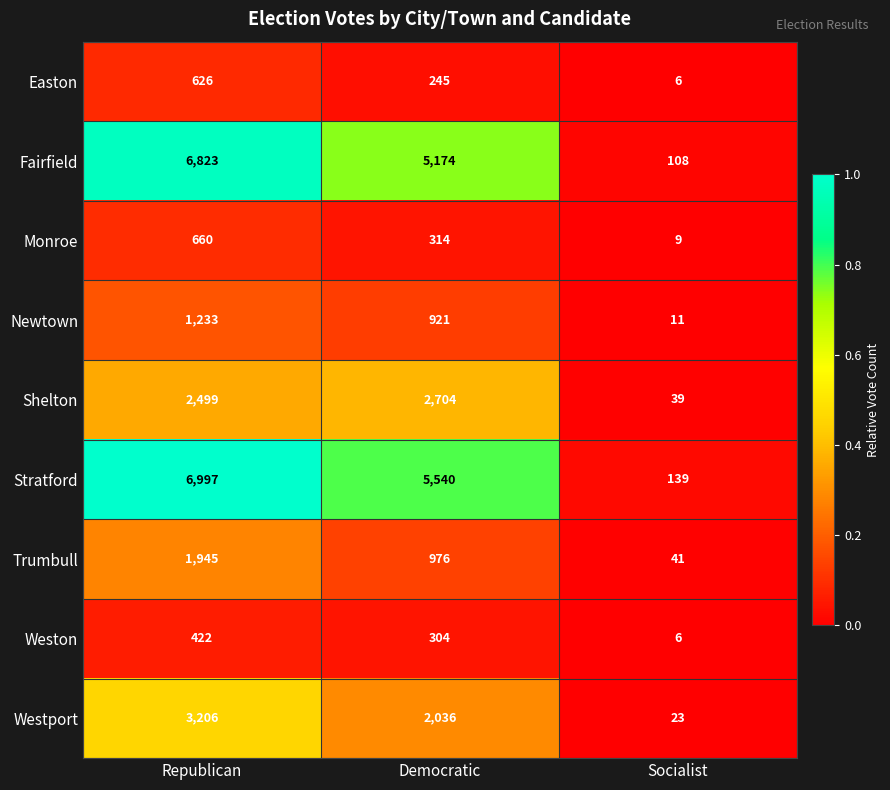

True or false: Newtown has a value of 921 at Democratic.

True